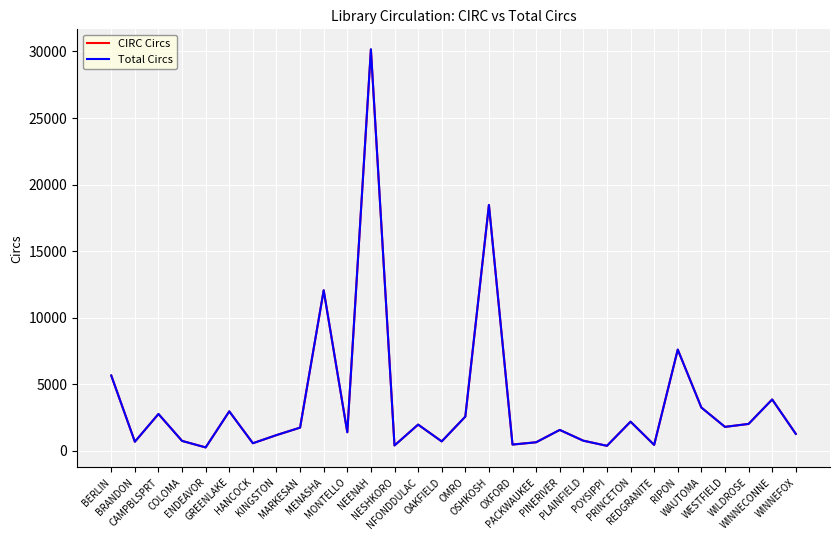

What is the sum of all CIRC Circs values?

110636